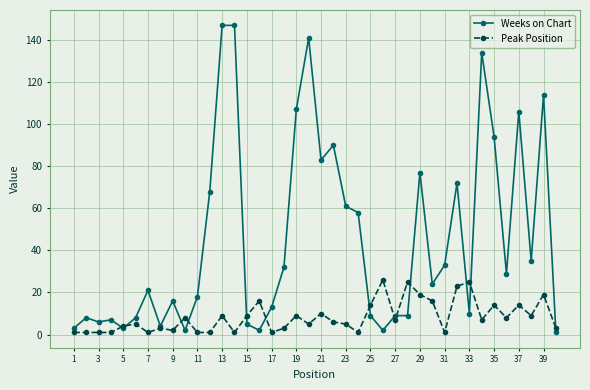

What is the minimum value for Weeks on Chart?

1